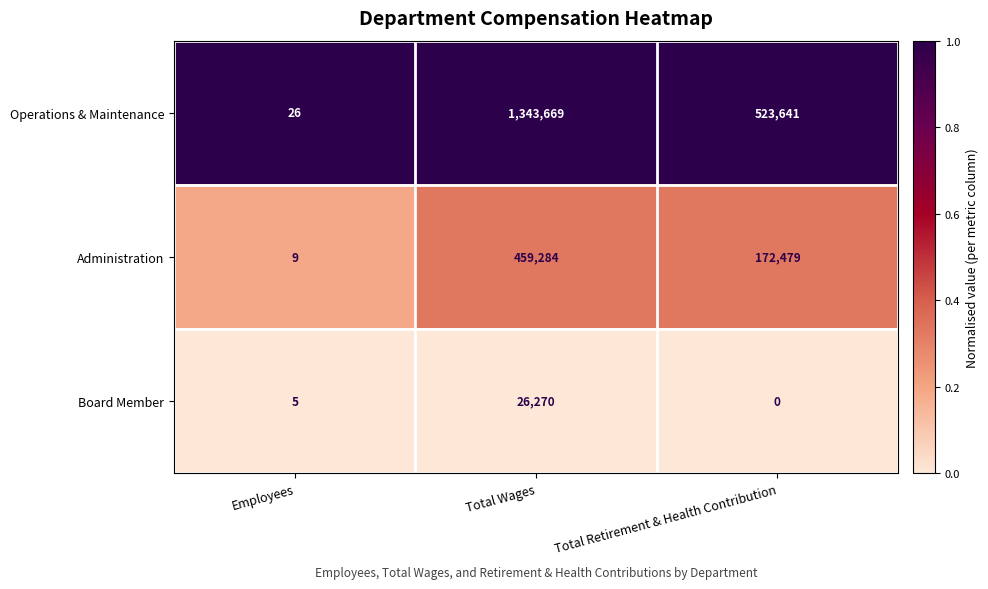

Which category has the highest value in the Board Member series?

Total Wages